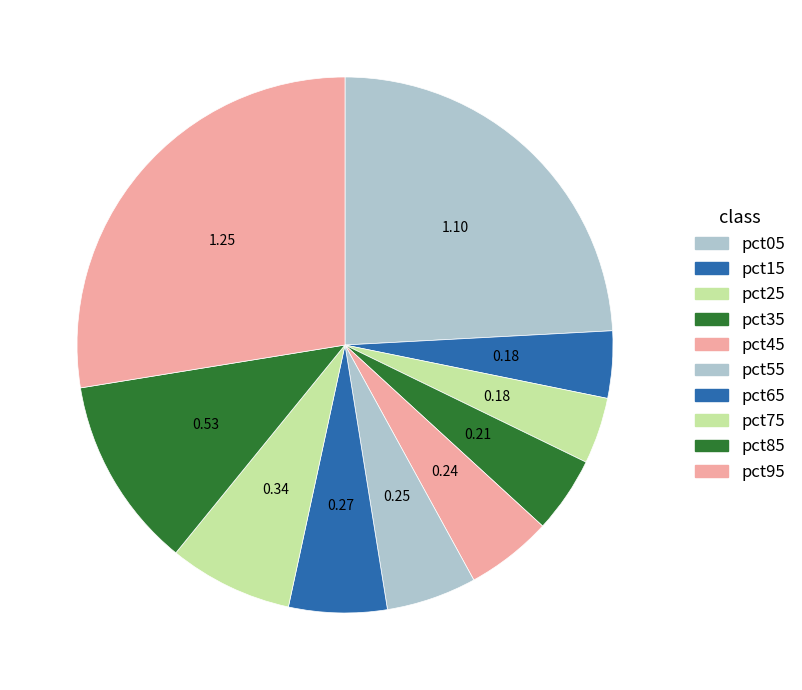

Count the number of slices in the pie.

10